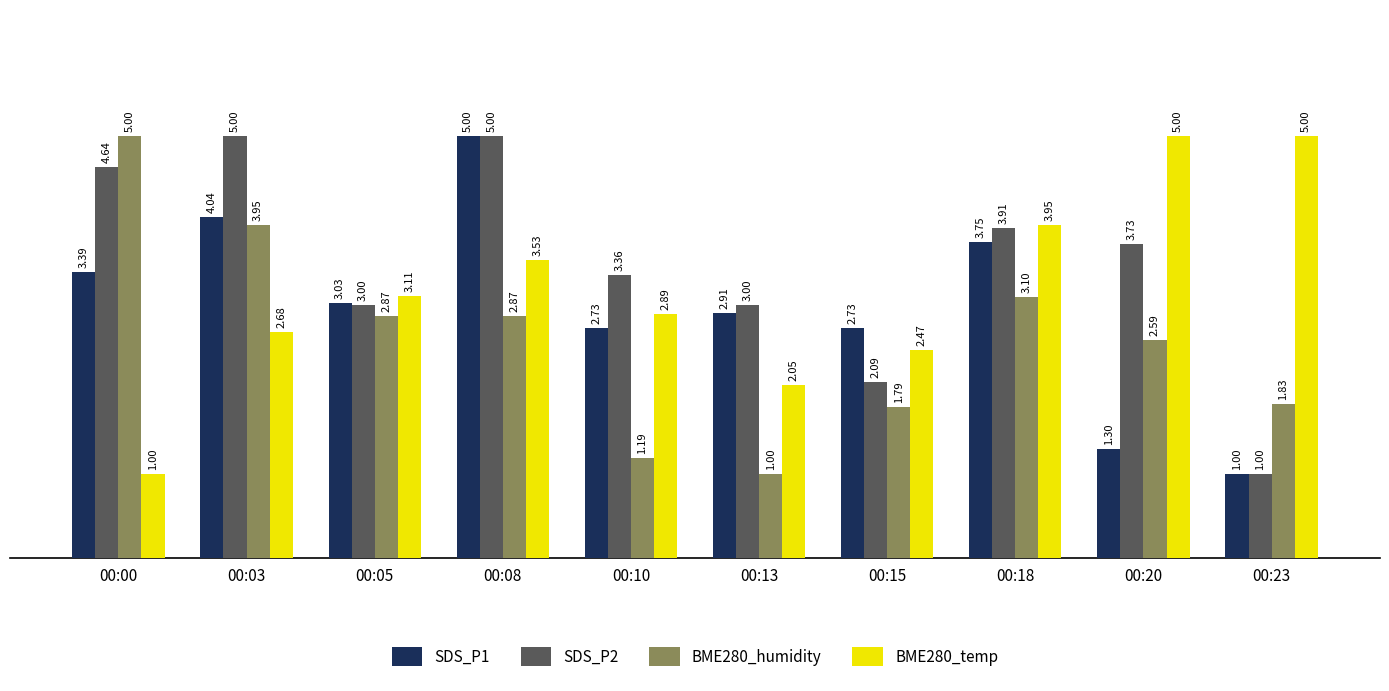

List the series in order of their overall mean, lowest first.

BME280_humidity, SDS_P1, BME280_temp, SDS_P2